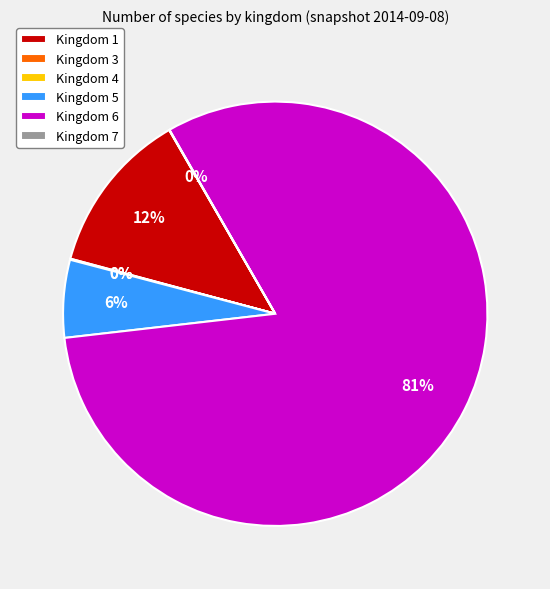

What percentage is the Kingdom 1 slice, to the nearest percent?

12%